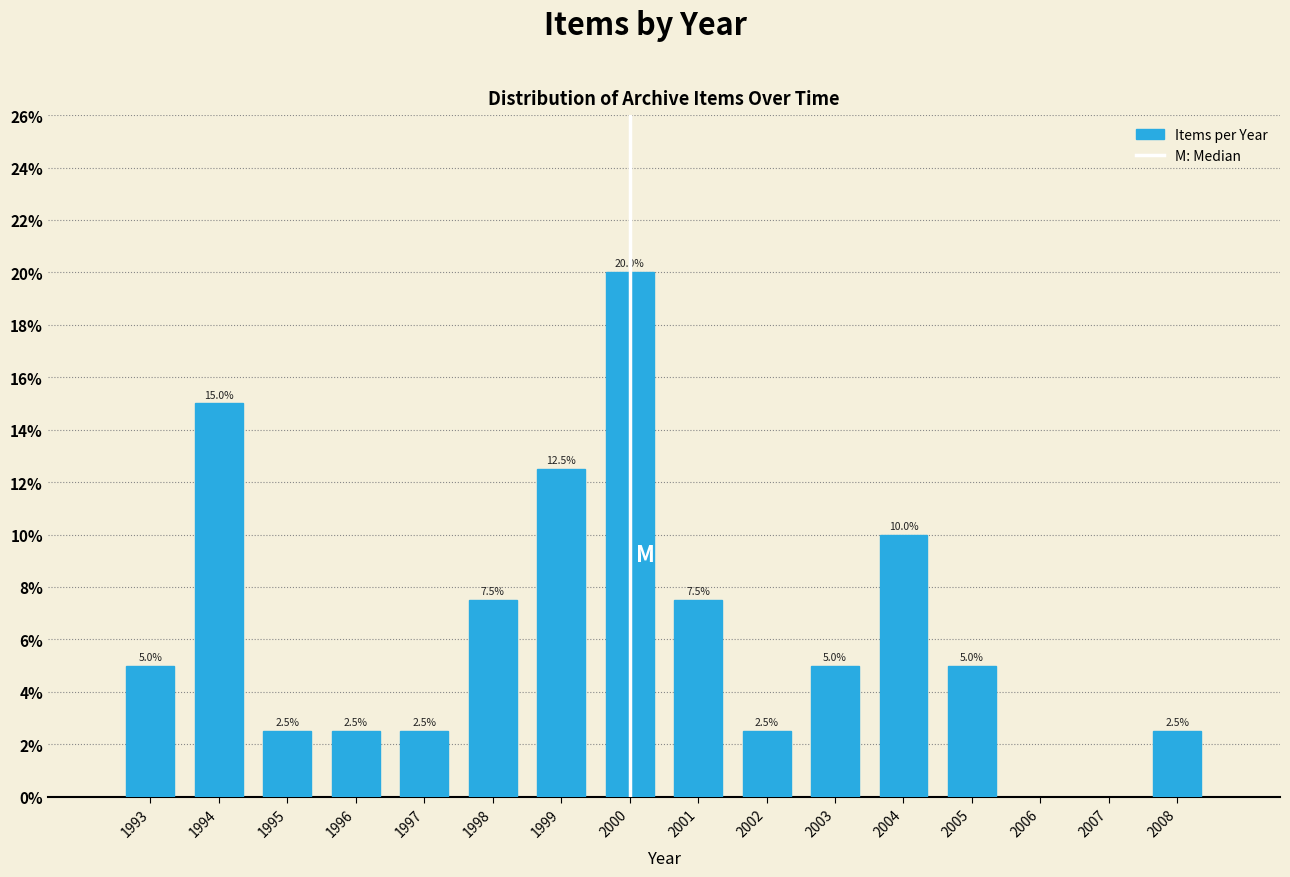

Reading right to left, extract all data points from this chart.

2008=2.5	2005=5.0	2004=10.0	2003=5.0	2002=2.5	2001=7.5	2000=20.0	1999=12.5	1998=7.5	1997=2.5	1996=2.5	1995=2.5	1994=15.0	1993=5.0